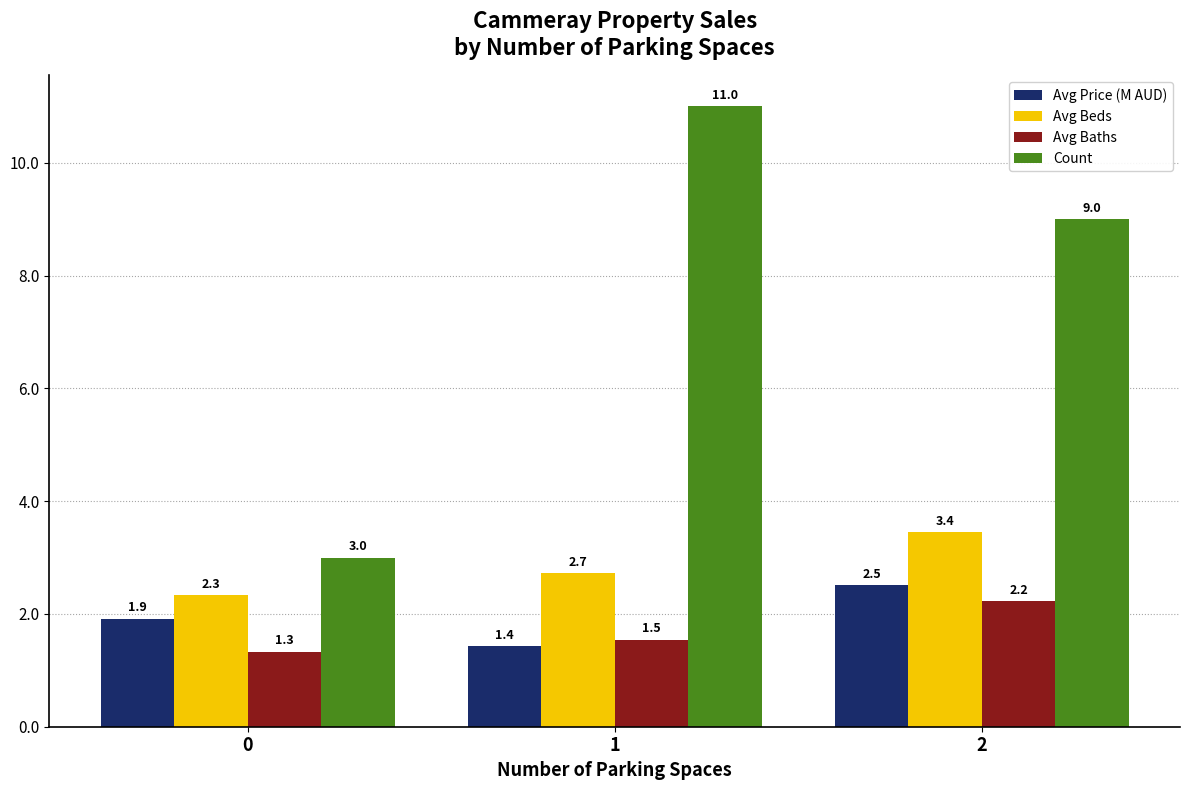

What is the total value across all series at 2?

17.2